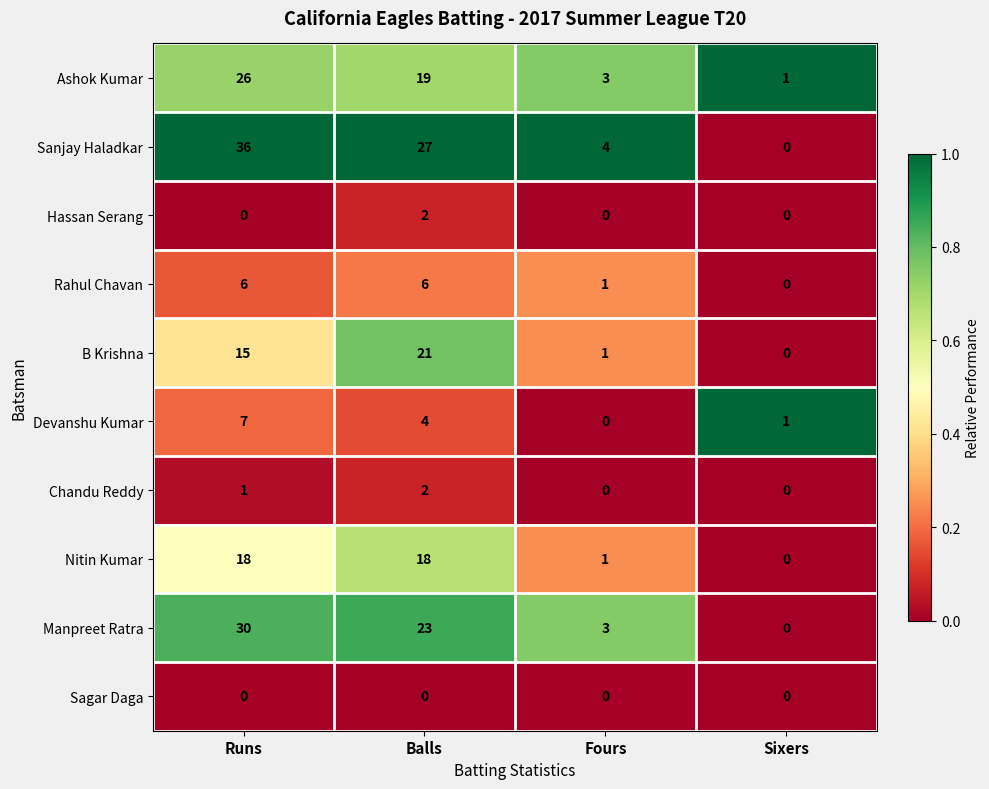

List the labels in order of Devanshu Kumar value, smallest first.

Fours, Sixers, Balls, Runs